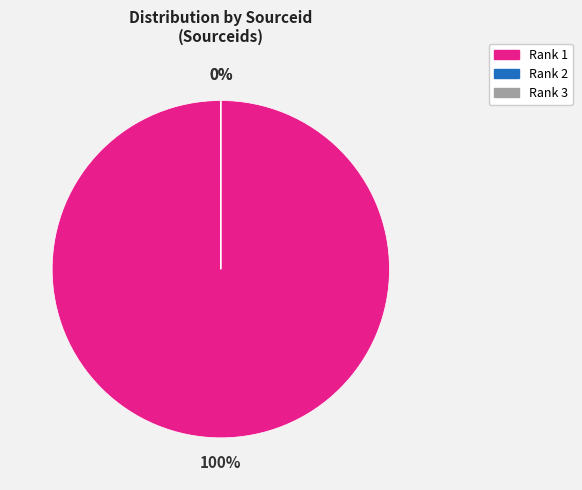

Which slice represents more than half of the pie?

1